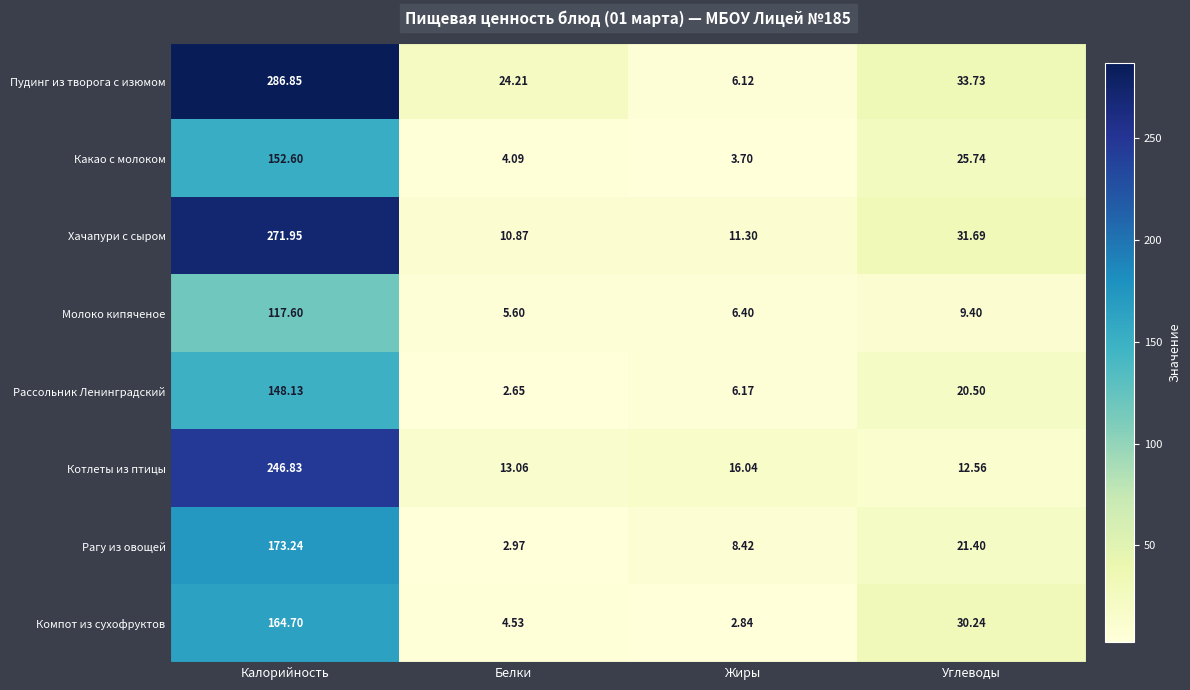

Which series has the largest total across all categories?

Пудинг из творога с изюмом